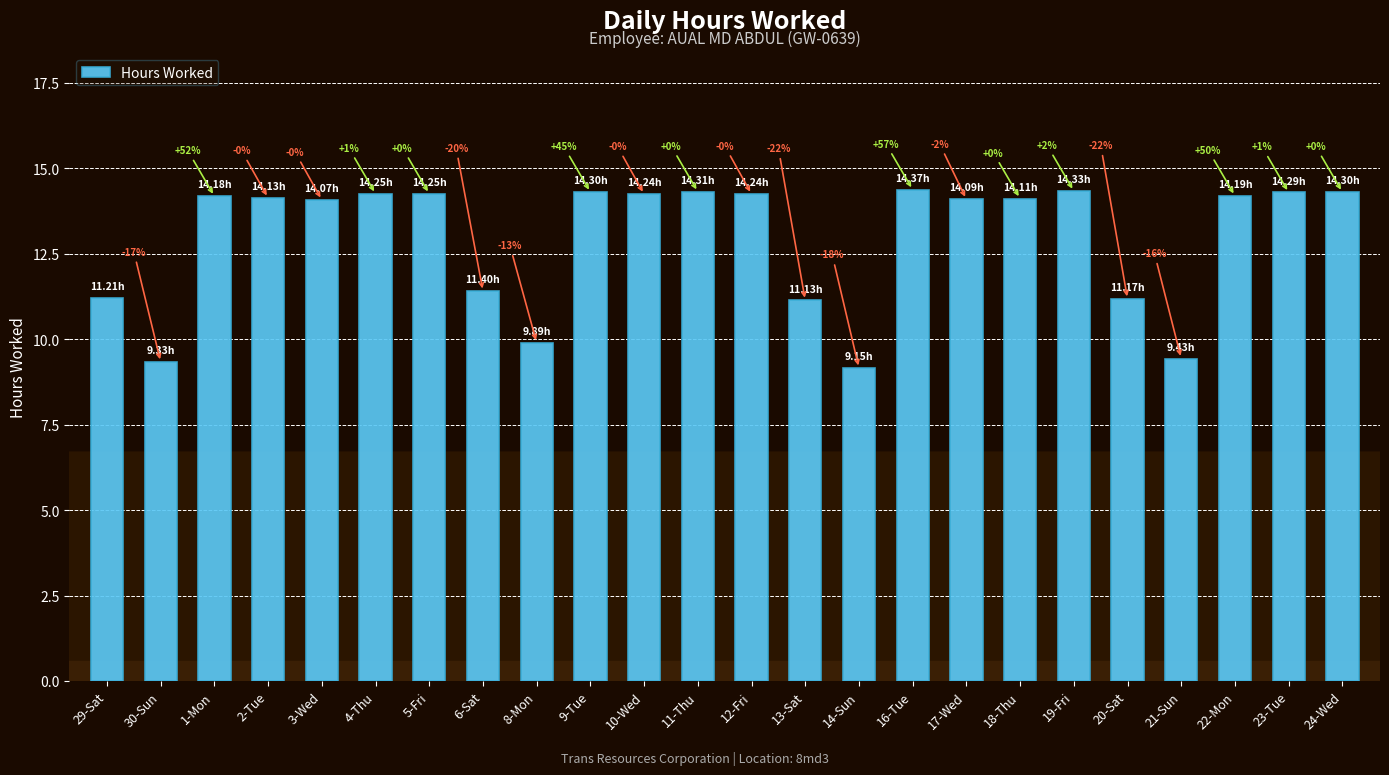

Are the bars grouped side by side (vs. stacked)?

No